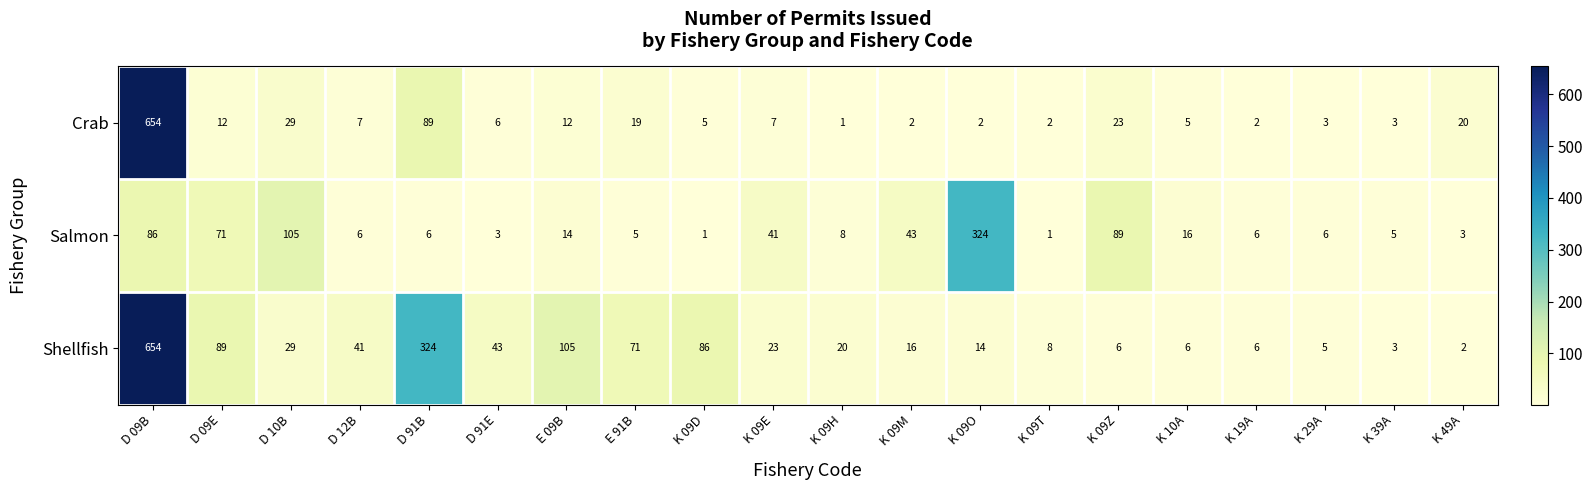

What is the approximate value of Shellfish at K 39A?

3